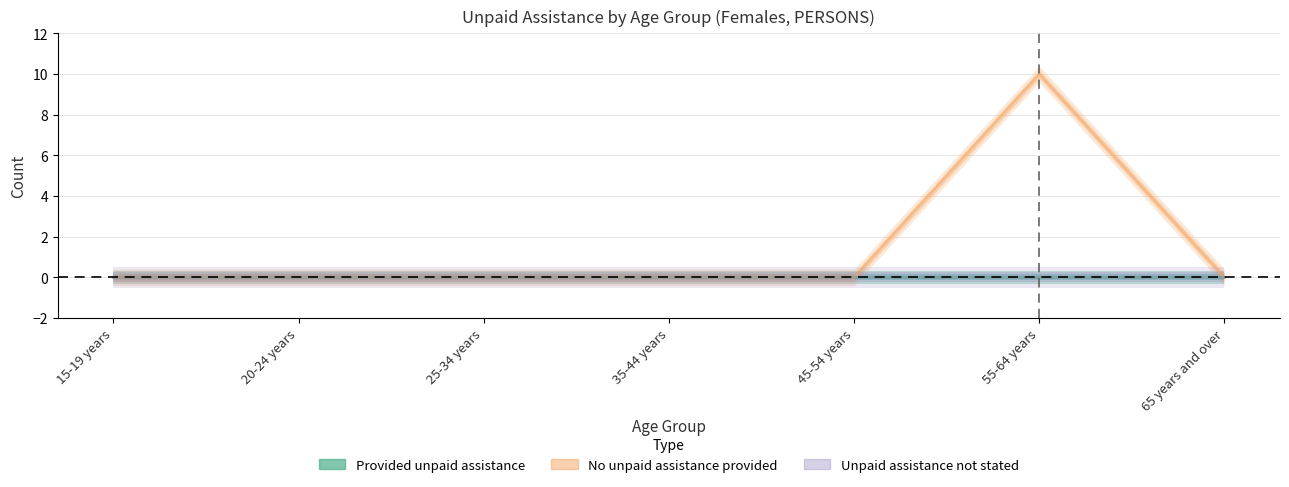

True or false: Unpaid assistance not stated has more than 0 interior local peaks.

False